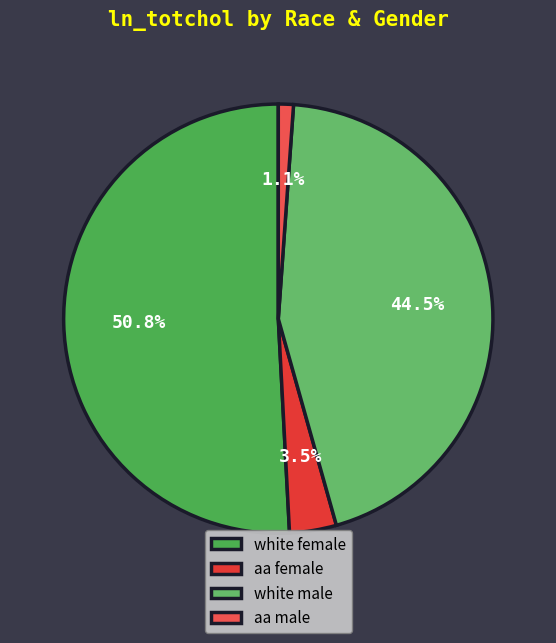

What is the change in value from white female to aa female?

-12.6